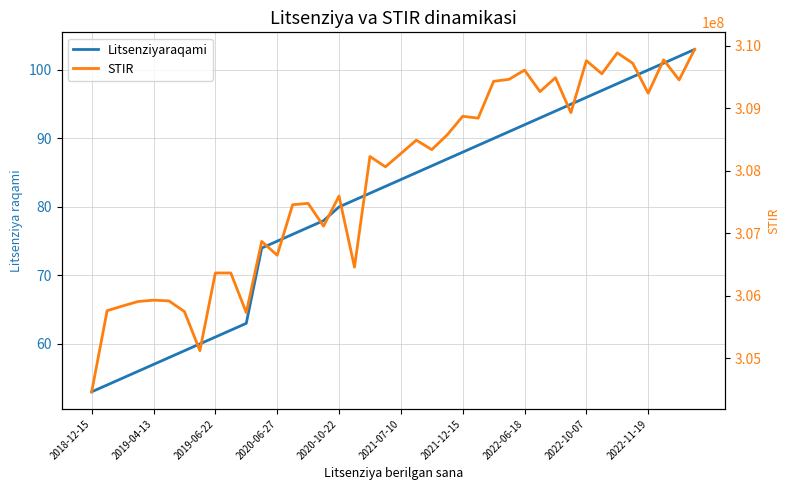

Rank the series by their average value, from highest to lowest.

STIR, Litsenziyaraqami